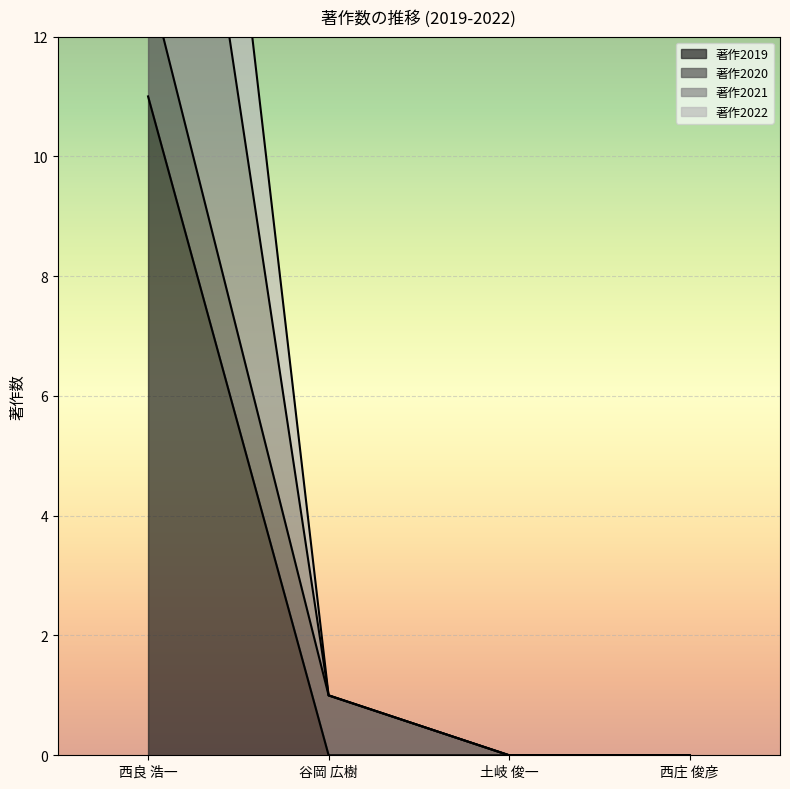

What is the label of the 3rd point from the left?

土岐 俊一